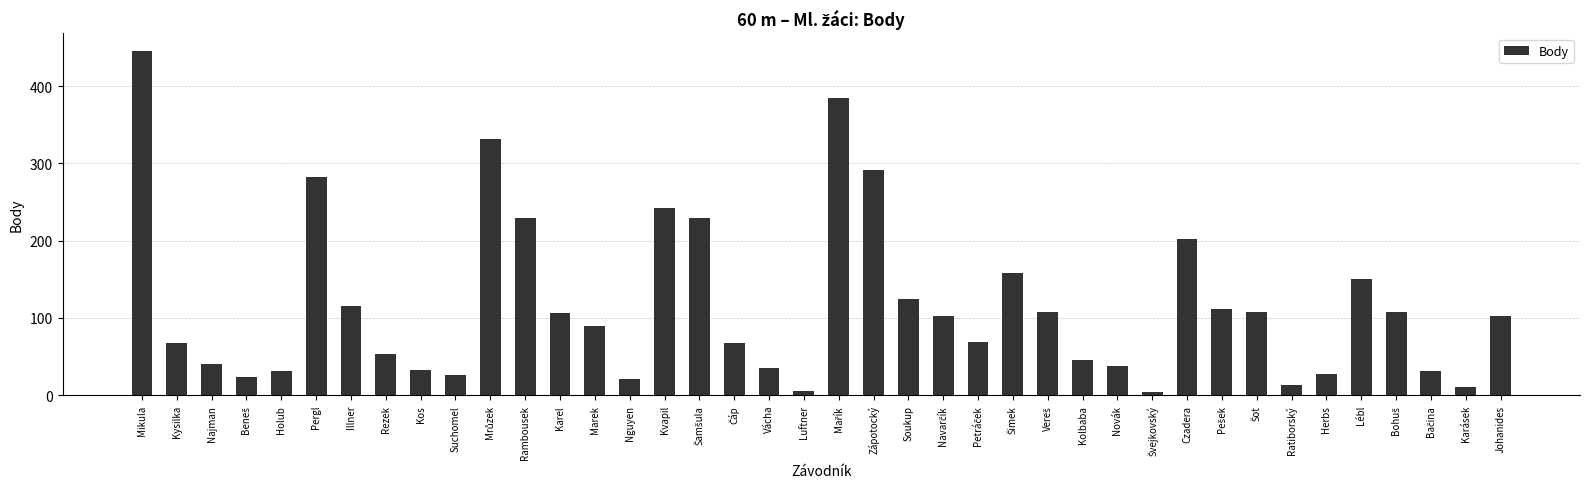

What is the difference between the second highest and minimum values?

381